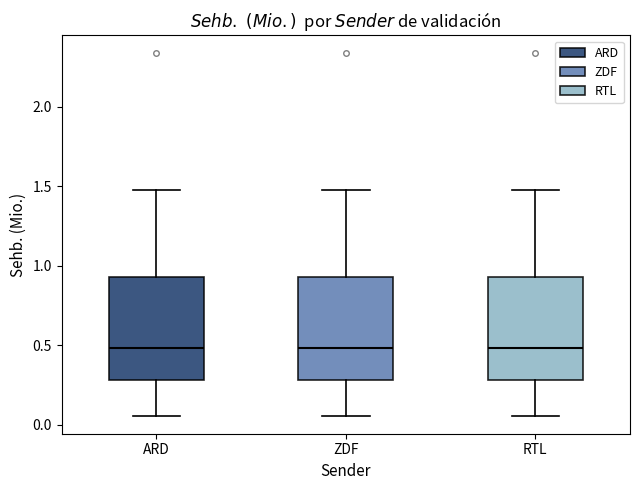

Reading left to right, transcribe this box plot: for each box, give where its median line is, the range the box spans, and where its two whiskers end, as read against the y-axis. The values are not printed on the chart, so give them approximately, as read against the axis.

ARD: median 0.50, box 0.30 to 0.95, whiskers 0.05 to 1.50
ZDF: median 0.50, box 0.30 to 0.95, whiskers 0.05 to 1.50
RTL: median 0.50, box 0.30 to 0.95, whiskers 0.05 to 1.50